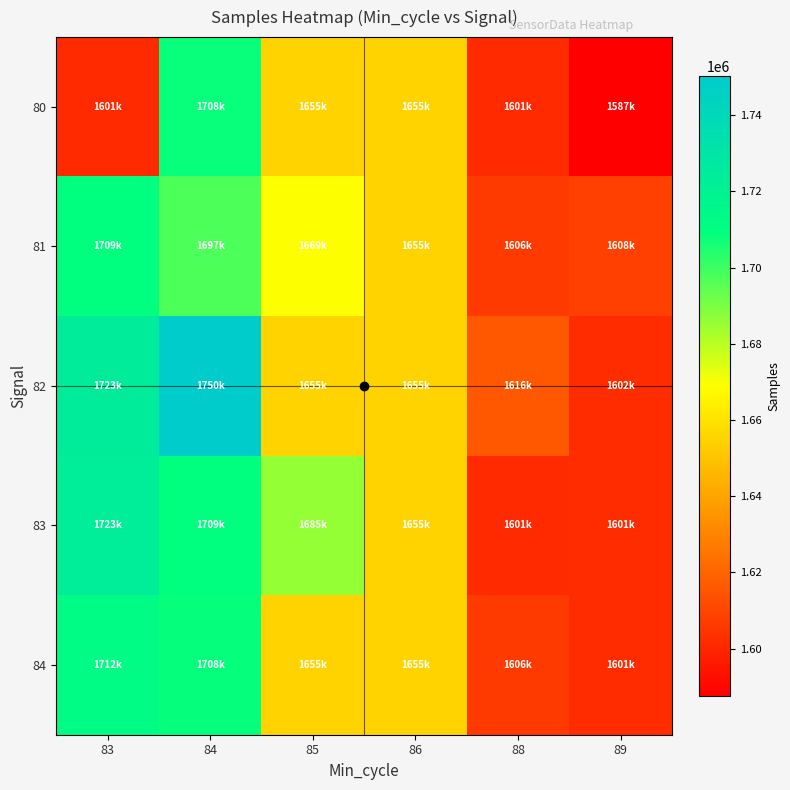

Which series has the largest total across all categories?

82